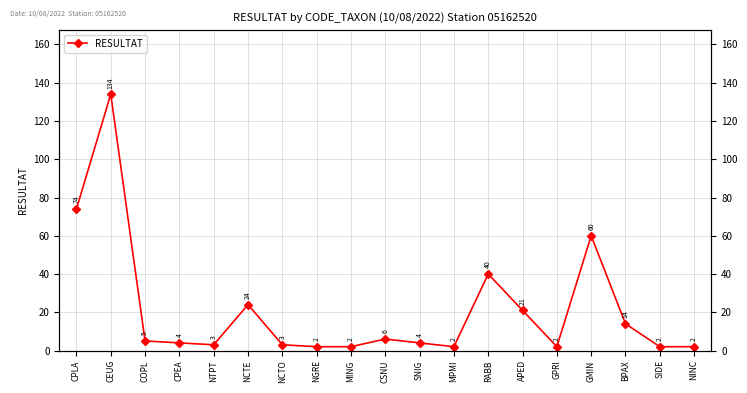

List the labels in order of value, largest first.

CEUG, CPLA, GMIN, RABB, NCTE, APED, BPAX, CSNU, COPL, CPEA, SNIG, NTPT, NCTO, NGRE, MING, MPMI, GPRI, SIDE, NINC